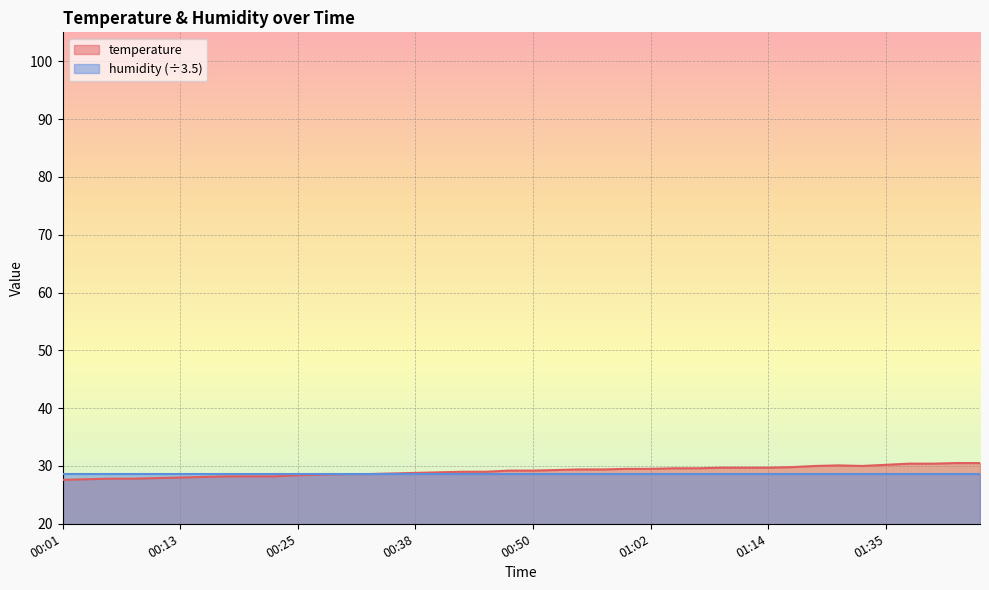

What is the approximate value at 00:20?

28.2